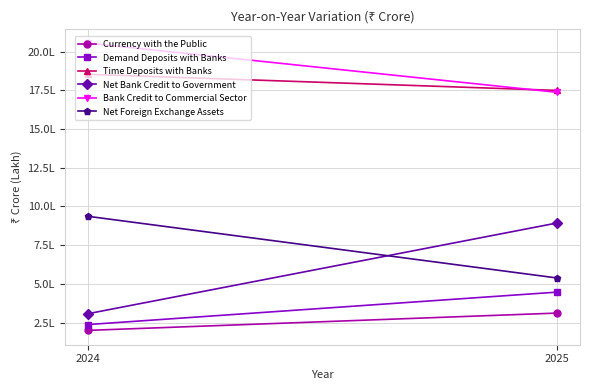

True or false: Net Bank Credit to Government has a value of 892670 at 2025.

True